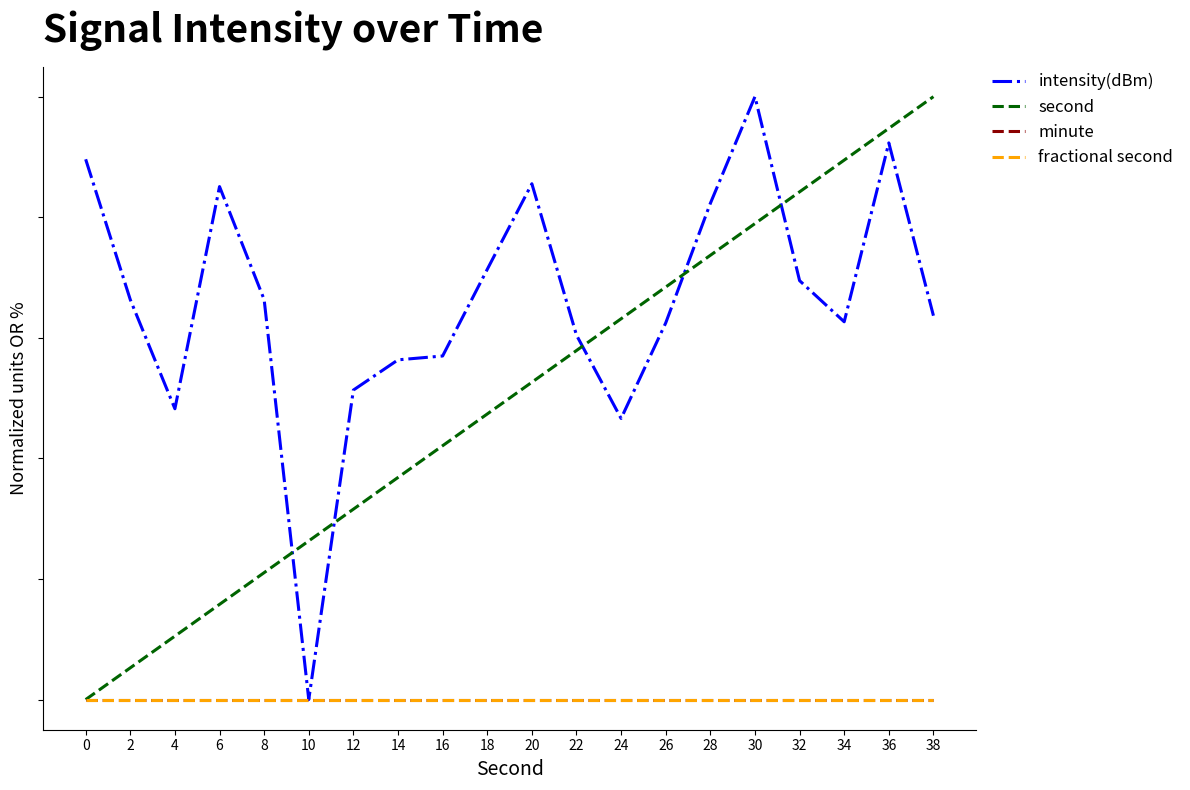

Does the chart have visible grid lines?

No